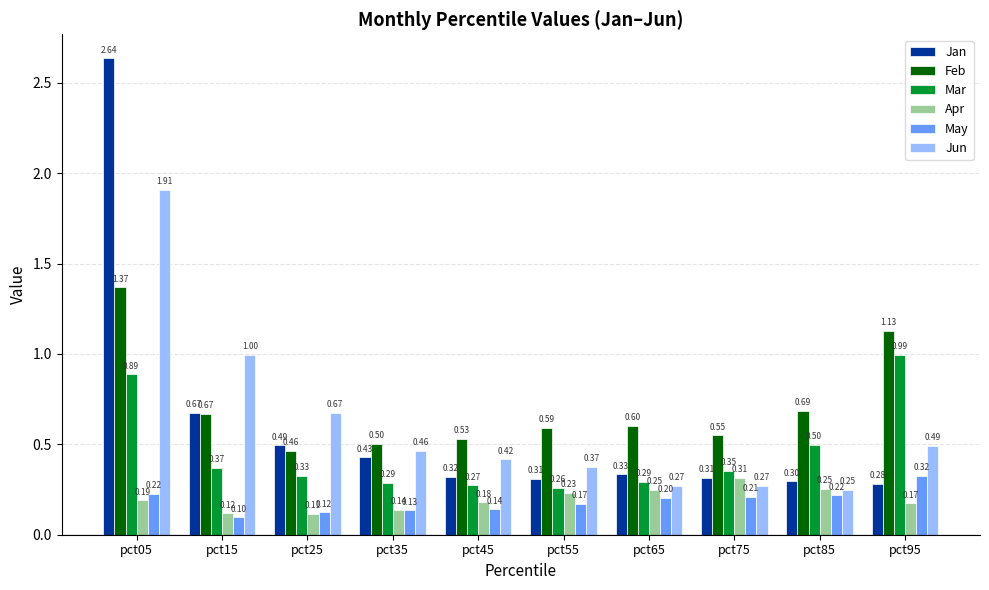

At pct95, list the series in order from smallest to largest.

Apr, Jan, May, Jun, Mar, Feb